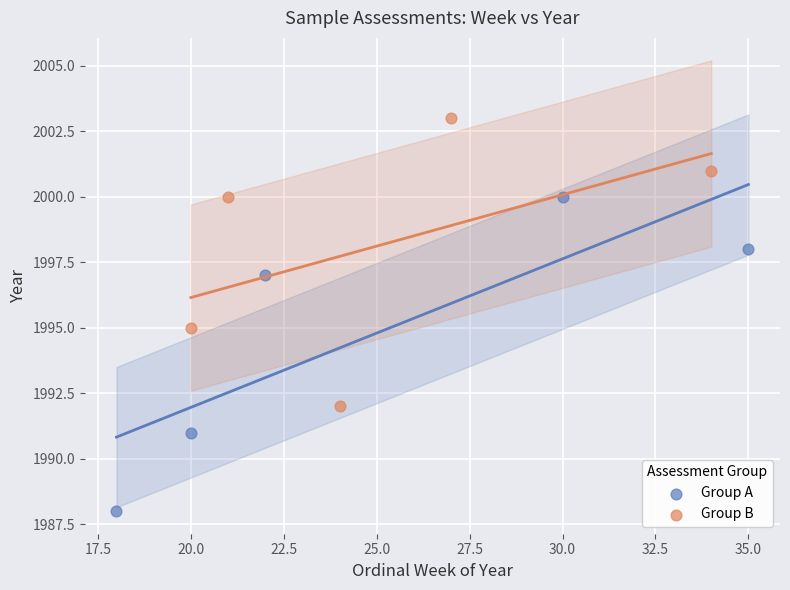

Which series contains the lowest Y value?

Group A